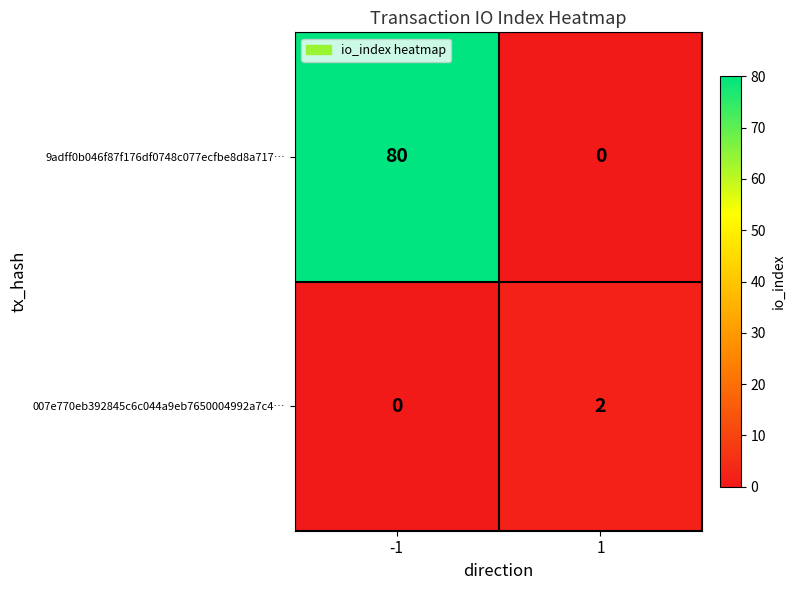

Reading left to right, transcribe all the data shown in this chart.

9adff0b046f87f176df0748c077ecfbe8d8a717…: -1=80	1=0
007e770eb392845c6c044a9eb7650004992a7c4…: -1=0	1=2